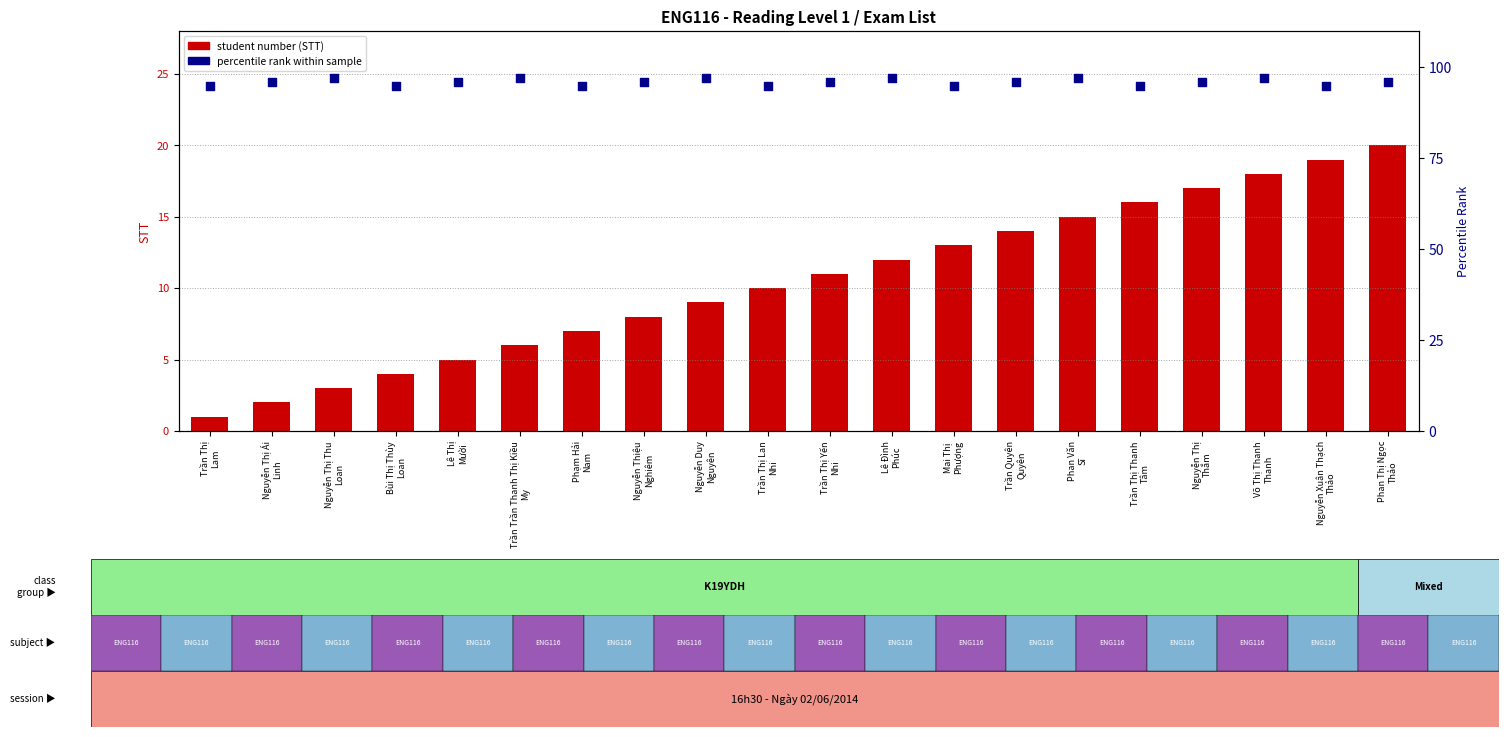

Which series contains the highest Y value?

percentile rank